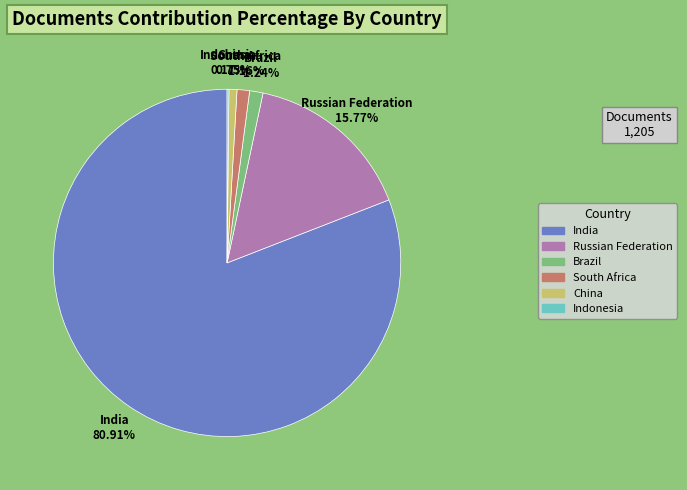

Is it true that China is 1% of the pie?

True